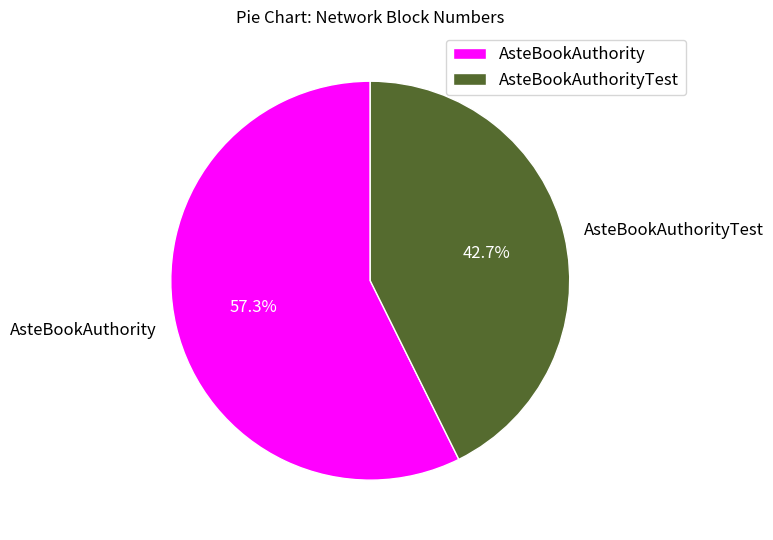

Is it true that AsteBookAuthorityTest is 36% of the pie?

False